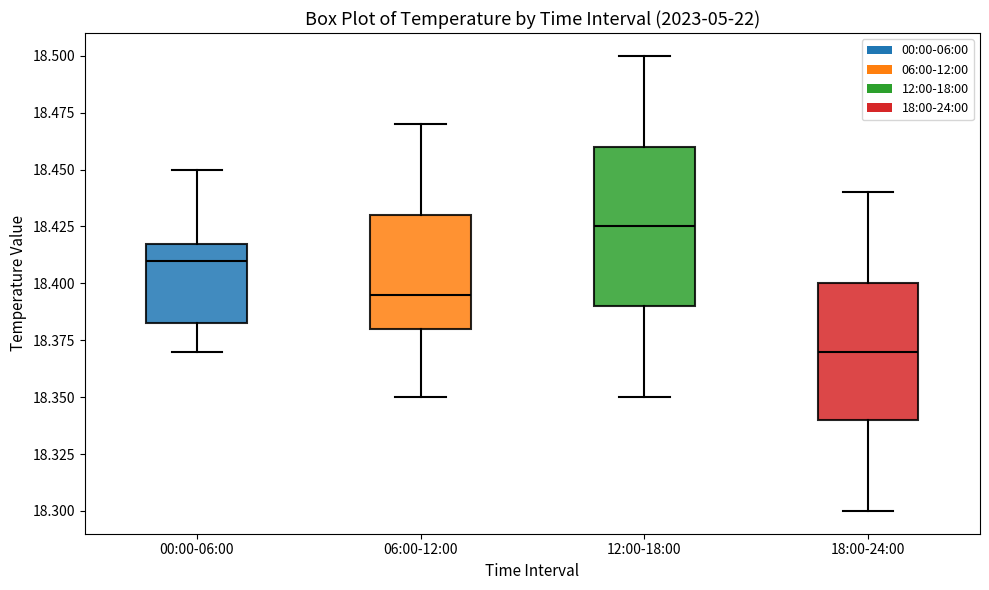

Which box's median line is the highest?

12:00-18:00